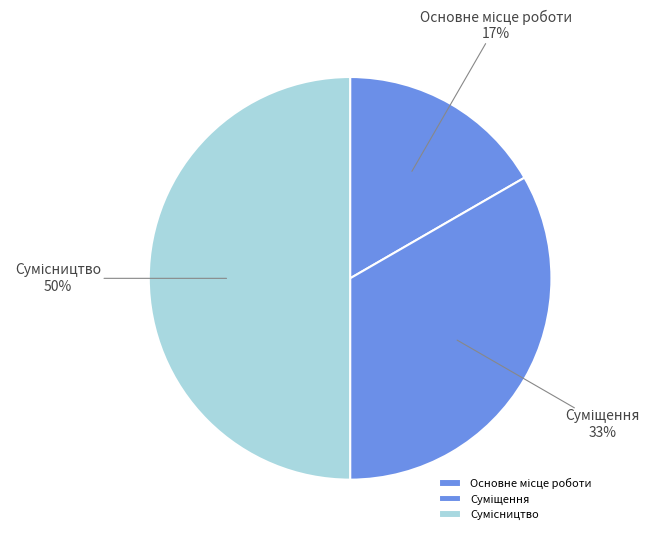

To the nearest percent, what is the average slice percentage?

33%